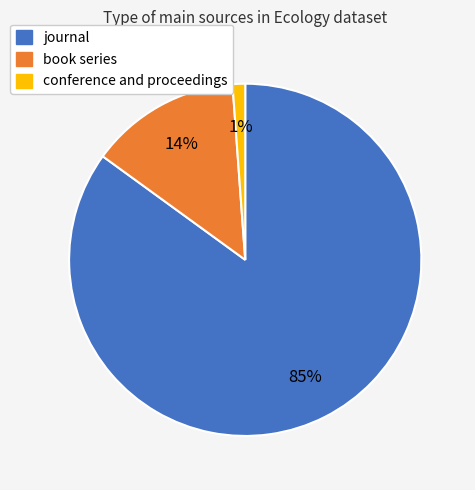

What percentage is the journal slice, to the nearest percent?

85%